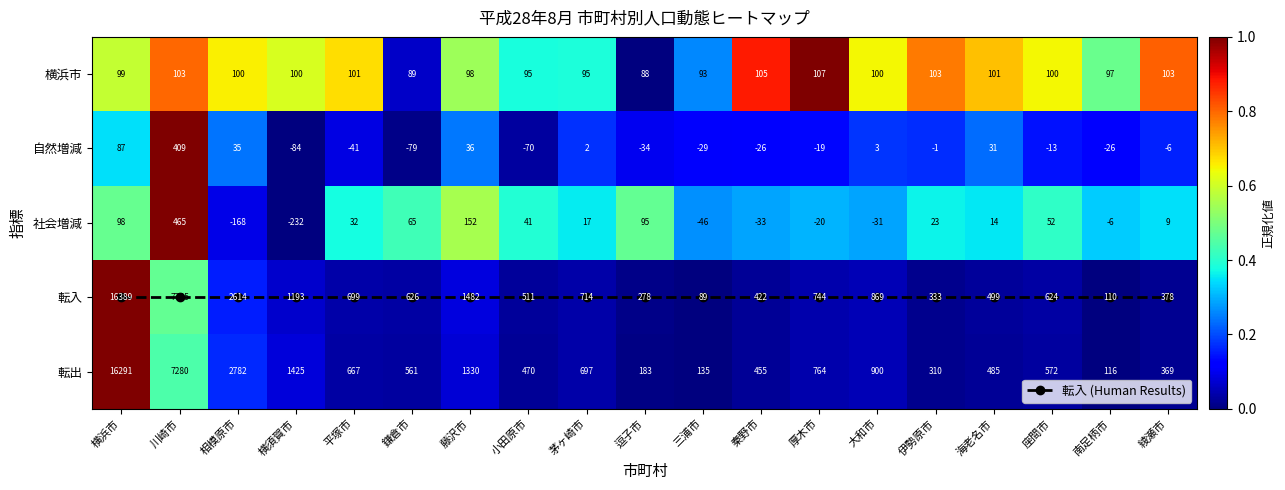

What is the sum of the 社会増減 values at 大和市 and 座間市?

0.7